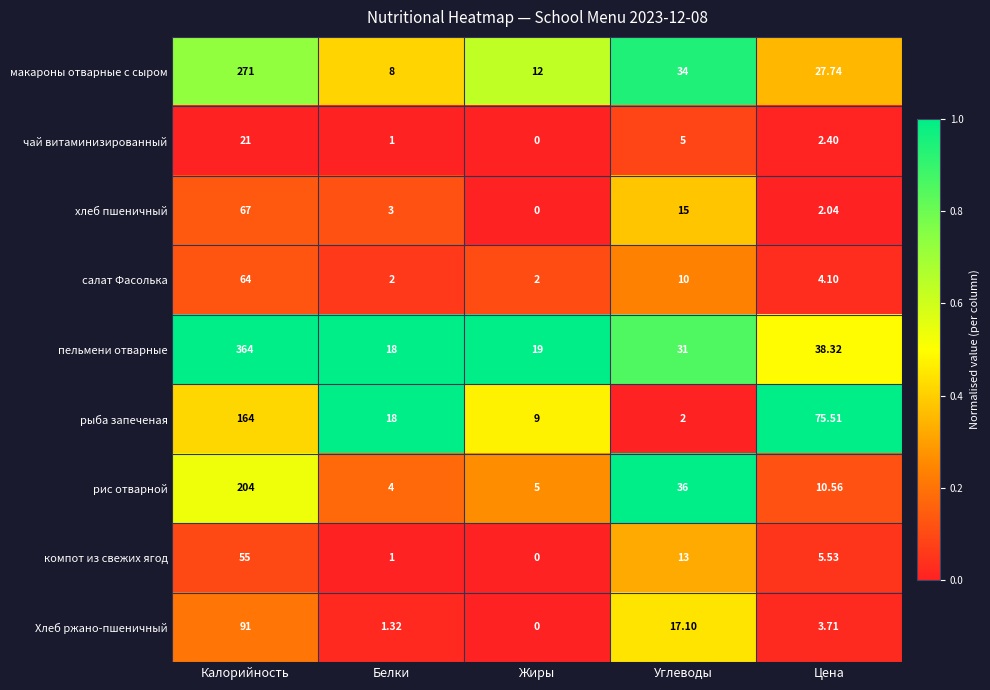

Count the number of categories in the chart.

5